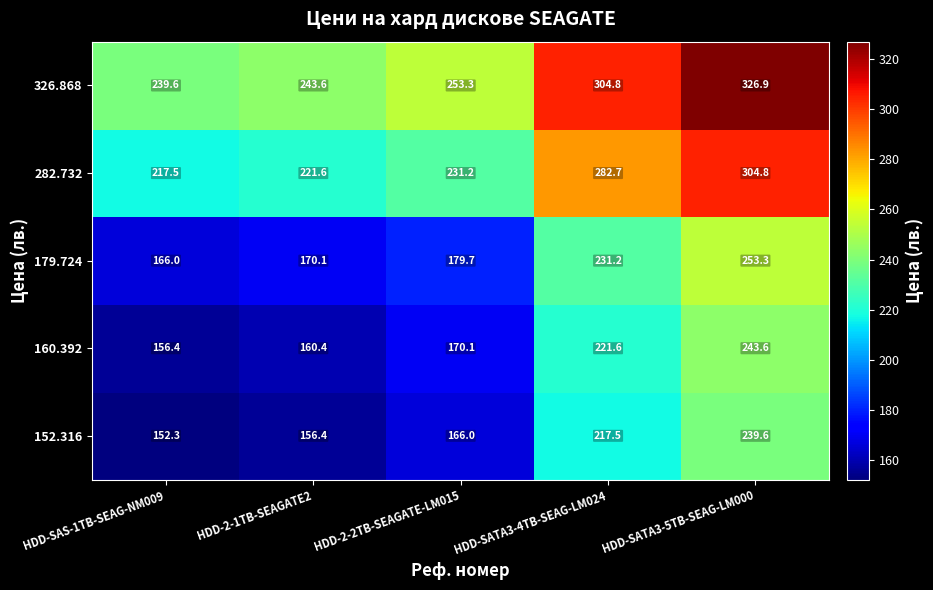

Reading left to right, transcribe all the data shown in this chart.

326.868: 239.6	243.6	253.3	304.8	326.9
282.732: 217.5	221.6	231.2	282.7	304.8
179.724: 166.0	170.1	179.7	231.2	253.3
160.392: 156.4	160.4	170.1	221.6	243.6
152.316: 152.3	156.4	166.0	217.5	239.6